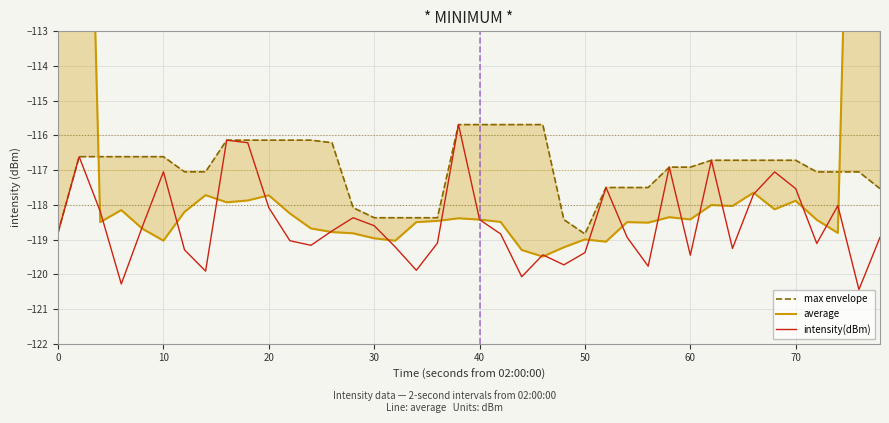

True or false: intensity(dBm) and average intersect in this chart.

True